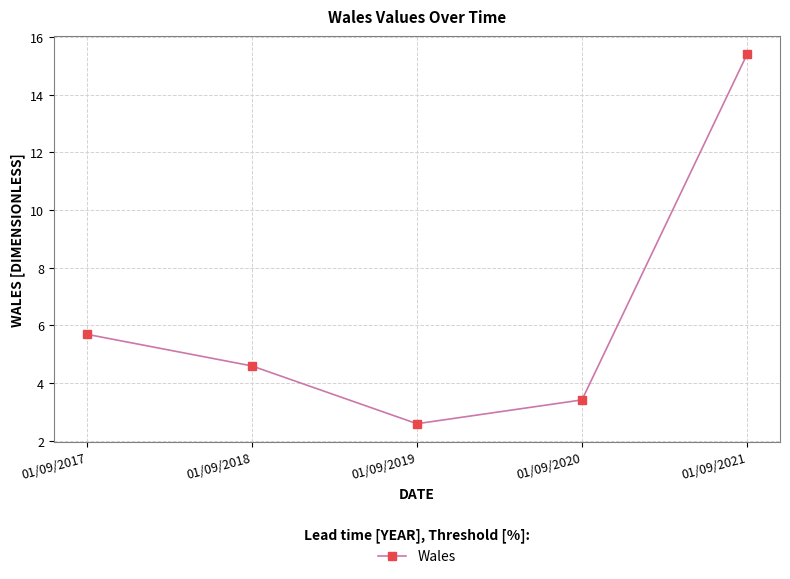

Does the chart have visible grid lines?

Yes